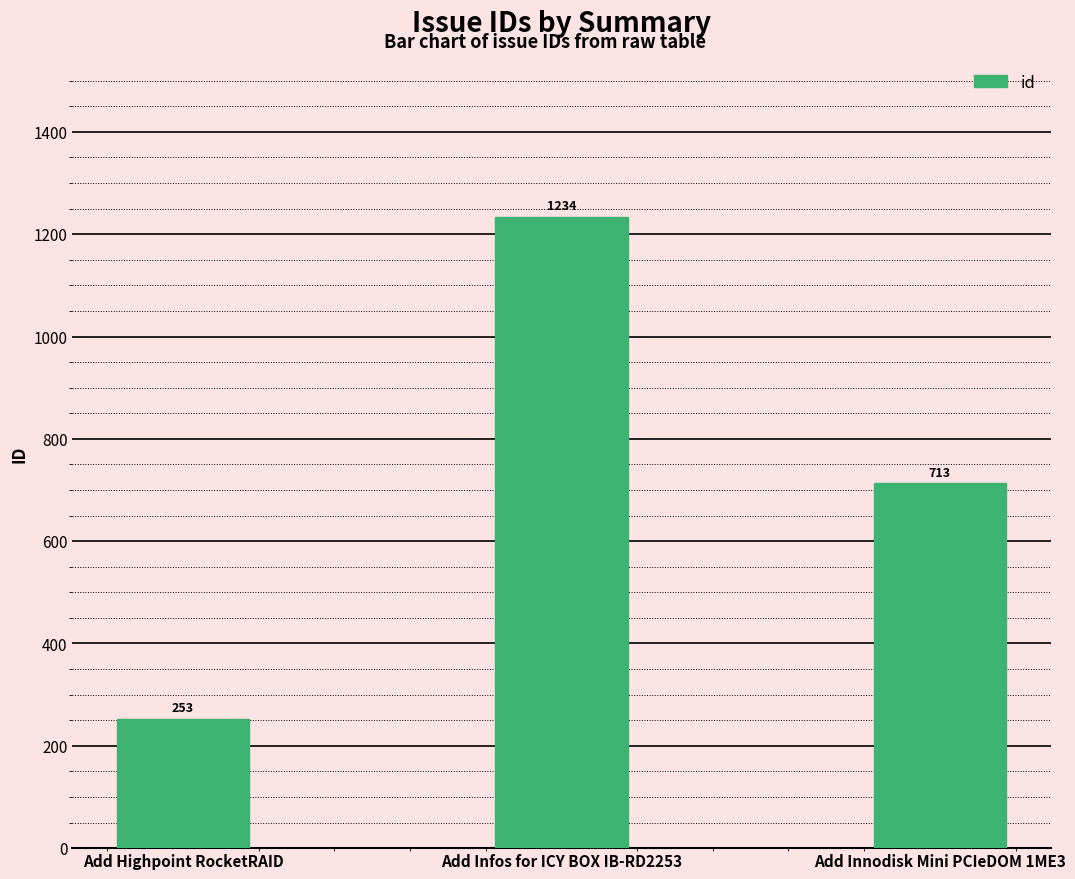

True or false: the data shows 1277 at Add Innodisk Mini PCIeDOM 1ME3.

False